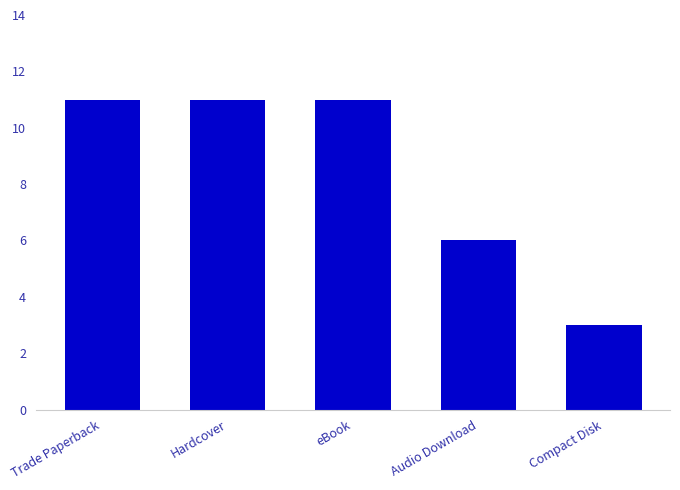

How many bars are there in total?

5